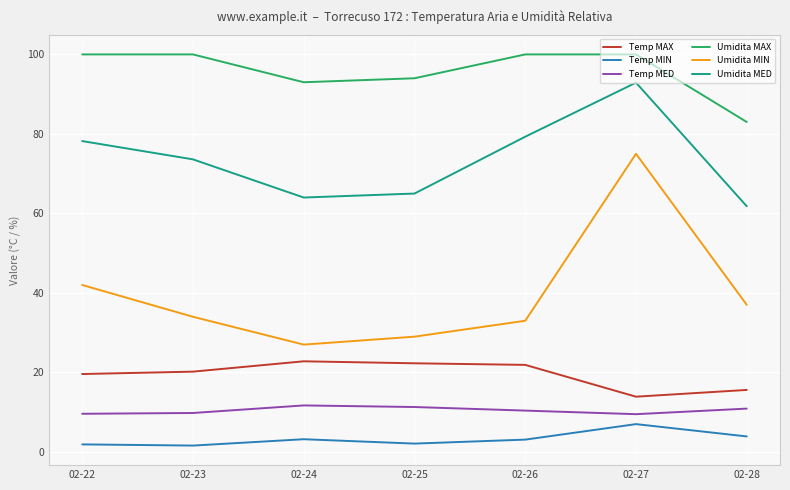

How many values in the Umidita MED series exceed 73?

4